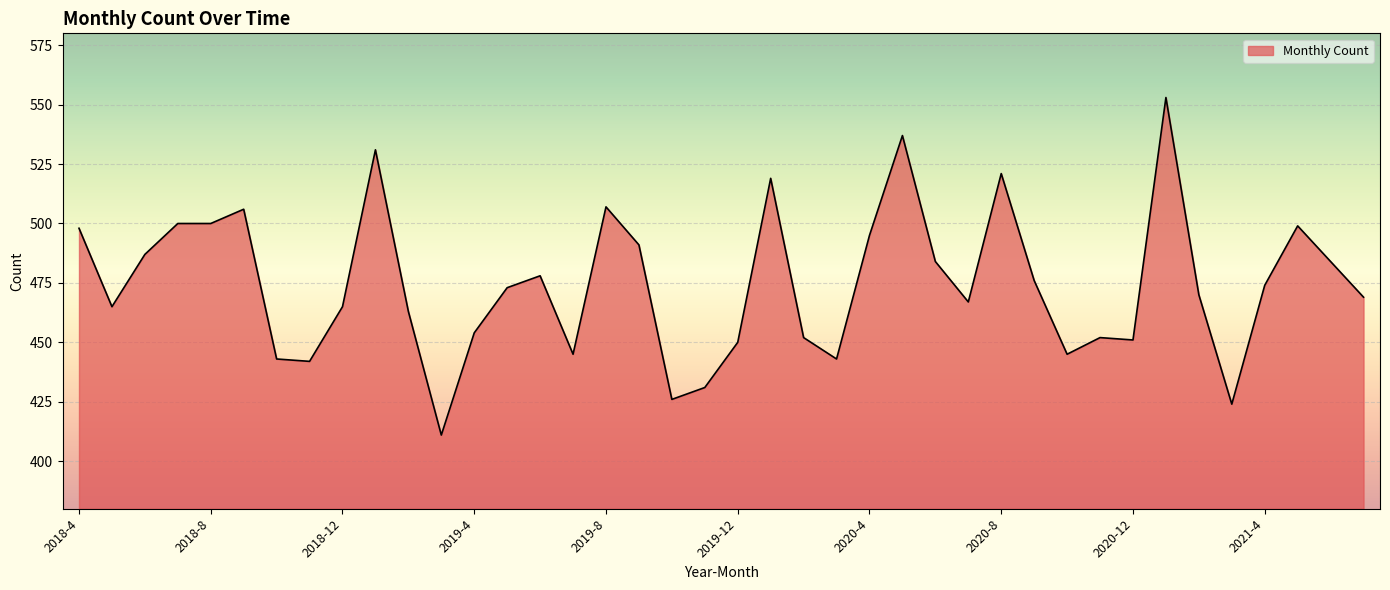

What is the difference between the maximum and minimum values?

142